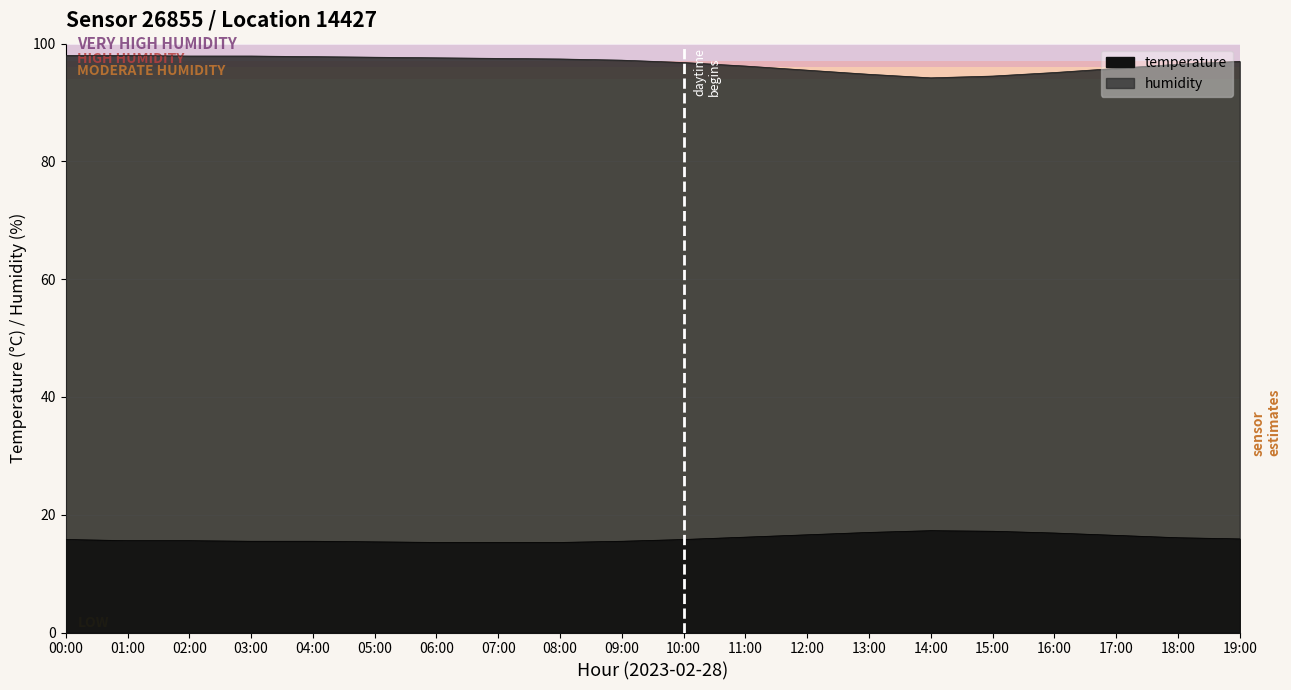

True or false: temperature and humidity cross at least once.

False